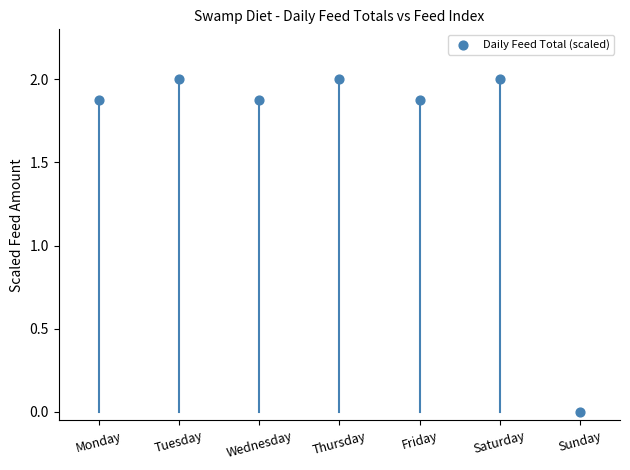

What is the range of X values (max minus min)?

6.0